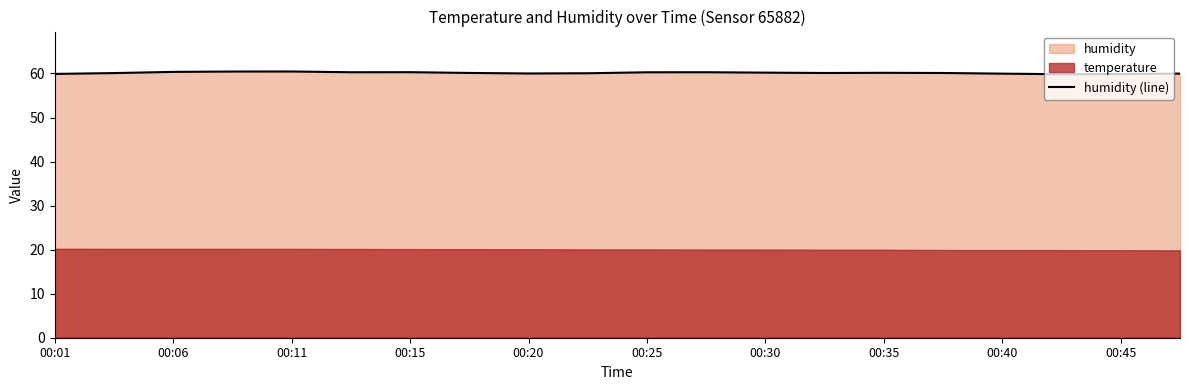

True or false: humidity (line) has a value of 60.0 at 00:20.

True